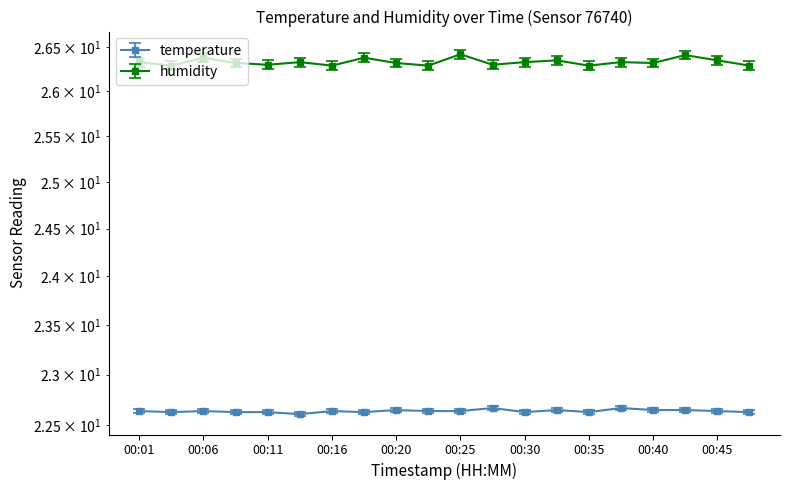

The value of humidity at 00:42 is 36.4. True or false?

False